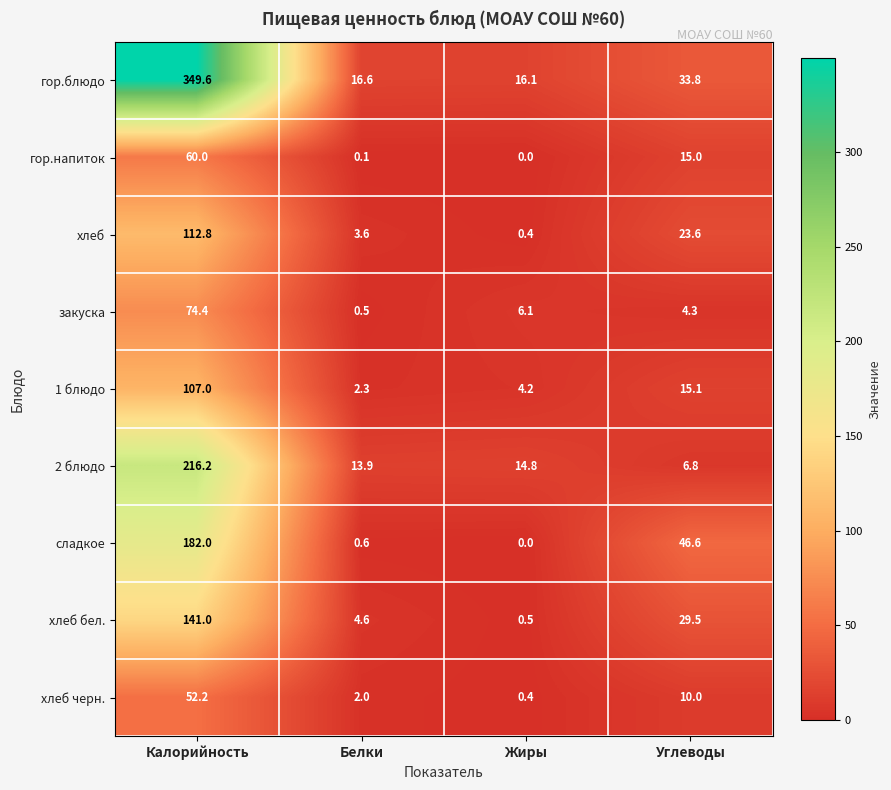

The value of сладкое at Углеводы is 62.1. True or false?

False